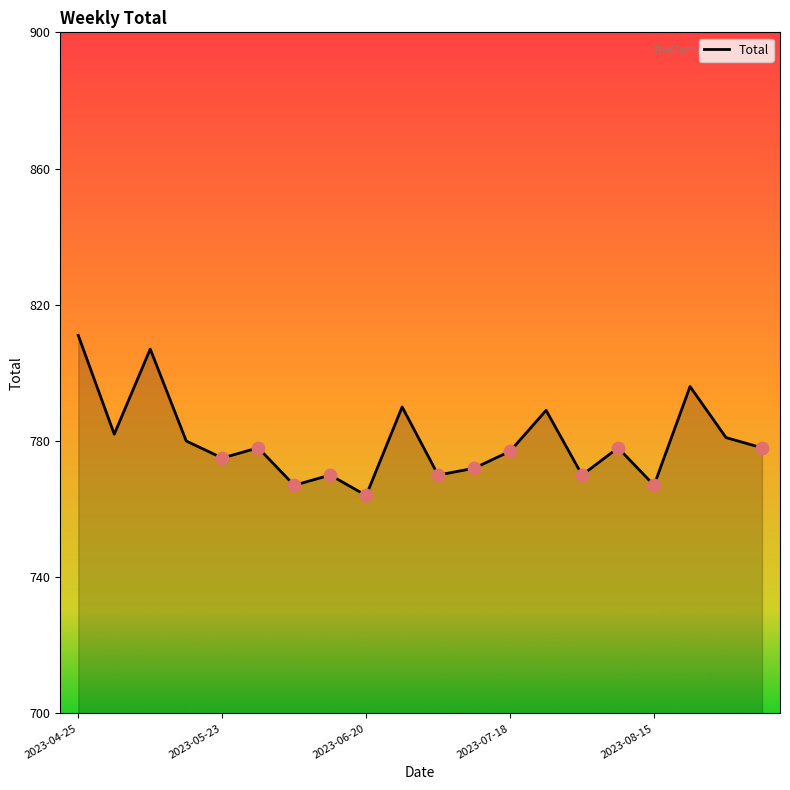

What is the difference between the maximum and minimum values?

47